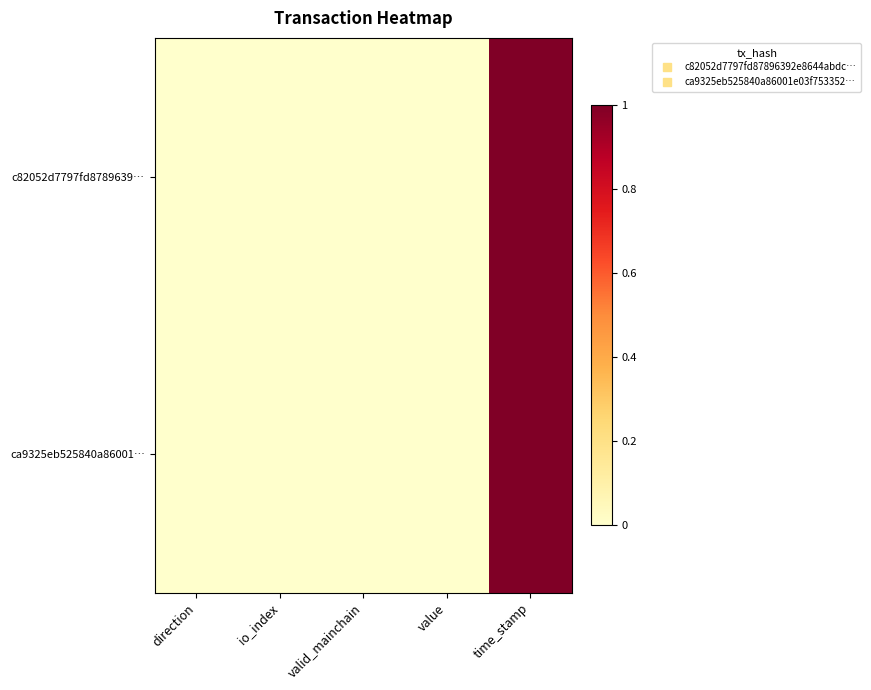

At how many categories does at least one series exceed 0?

5